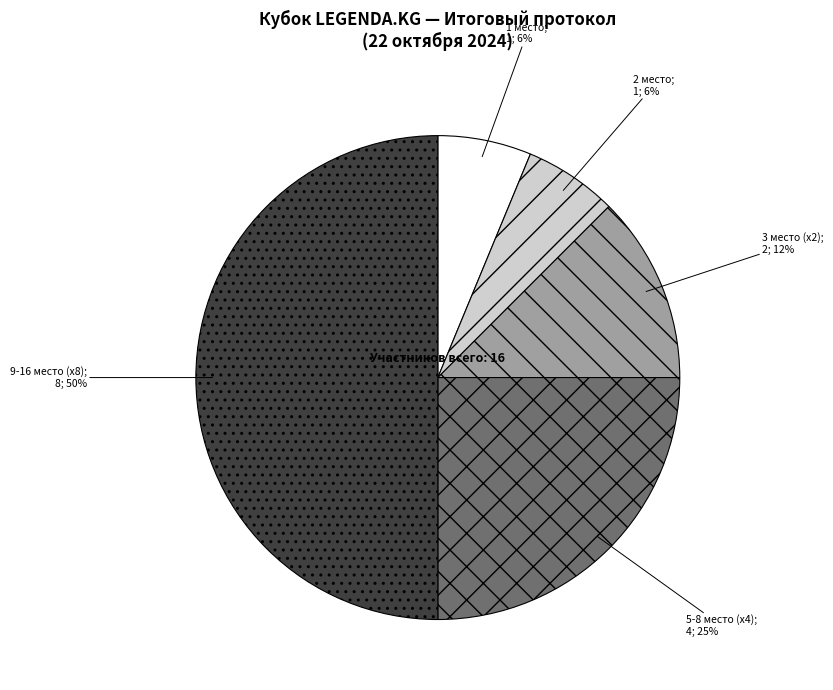

To the nearest percent, what is the difference between the largest and smallest slice percentages?

44%